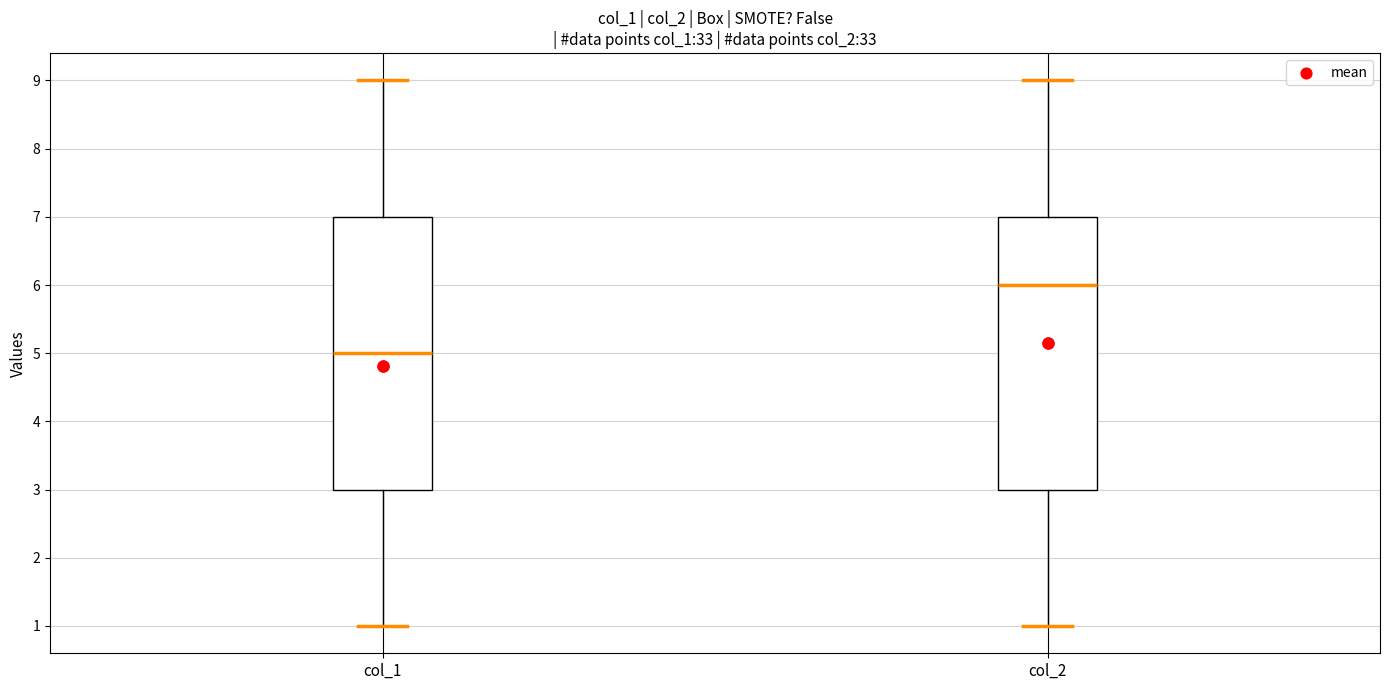

Reading left to right, read every box against the y-axis: the position of its median line, the range the box covers, and the ends of its whiskers. The values are not printed on the chart, so give them approximately, as read against the axis.

col_1: median 5, box 3 to 7, whiskers 1 to 9
col_2: median 6, box 3 to 7, whiskers 1 to 9